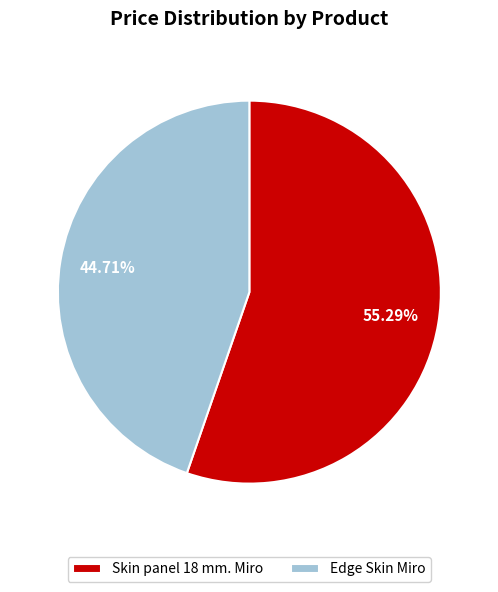

Which slice represents more than half of the pie?

Skin panel 18 mm. Miro